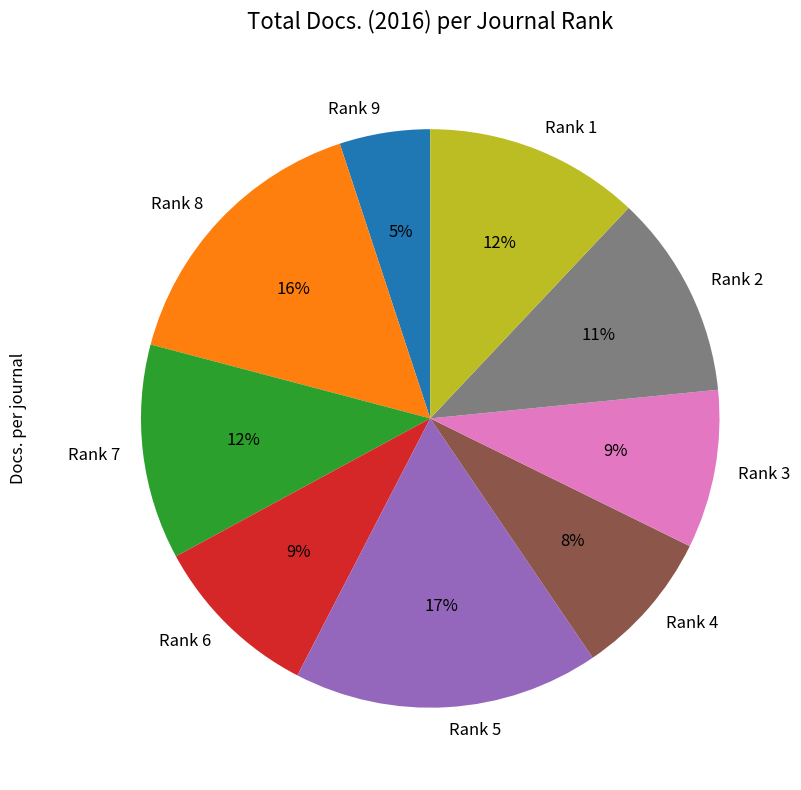

Which slice is the largest?

Rank 5